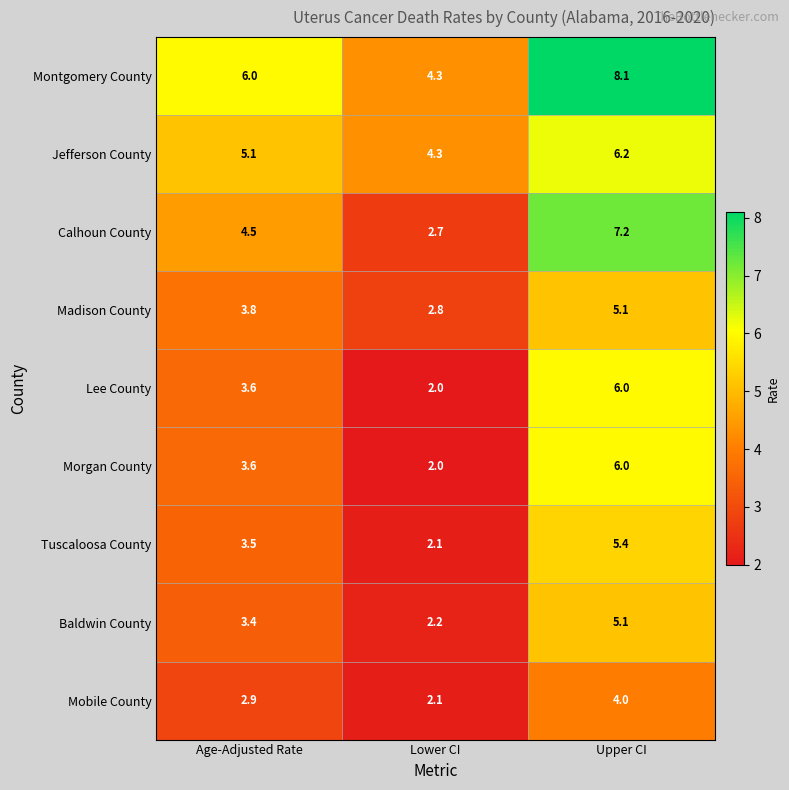

What is the smallest value displayed?

2.0